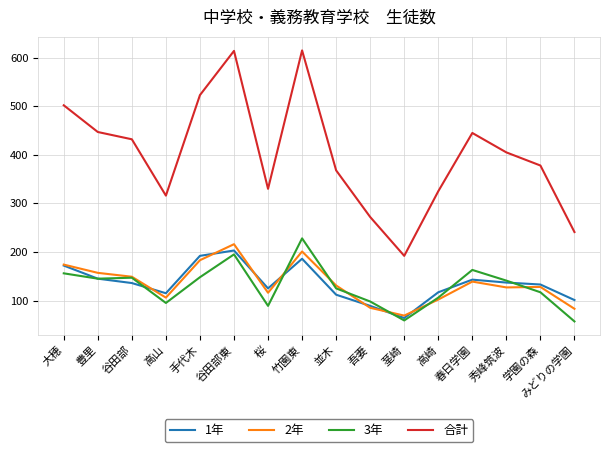

How many lines are shown in the chart?

4